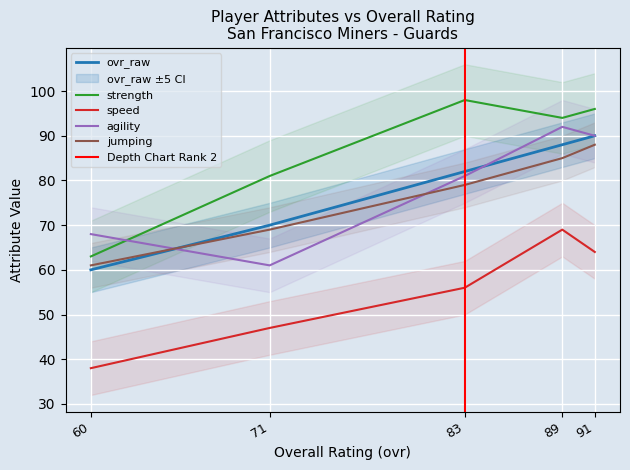

What is the total value across all series at 89?

428